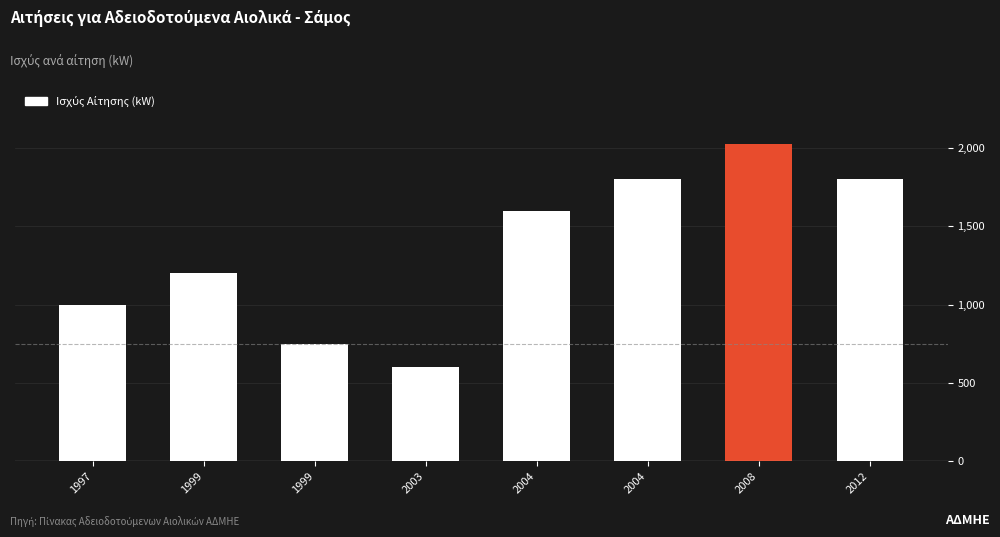

How many data points does each series have?

8